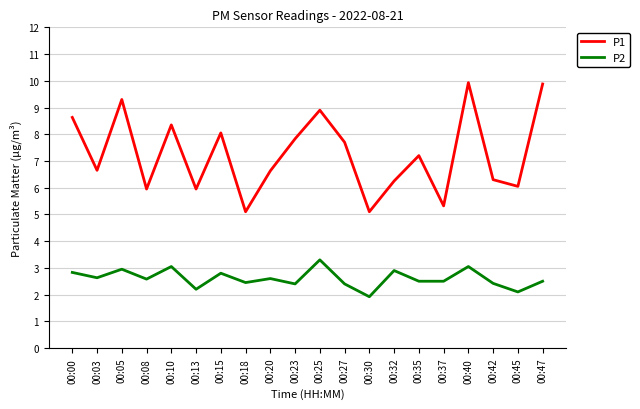

How many interior local peaks does the P1 series have?

6